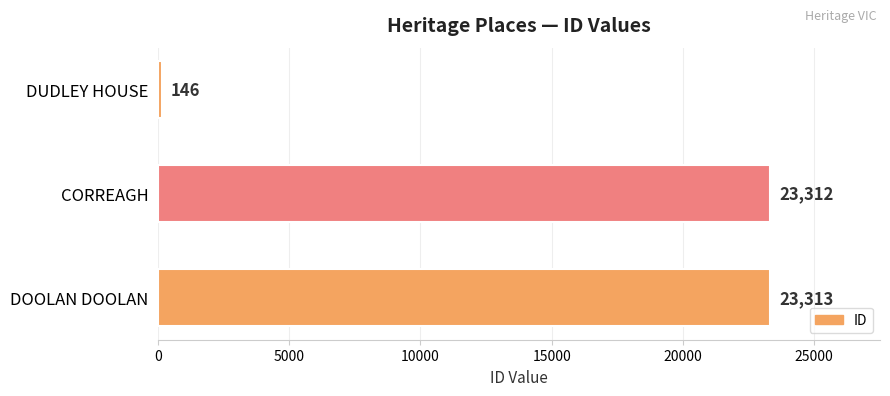

What value does the data have at DOOLAN DOOLAN, to the nearest 10?

23310